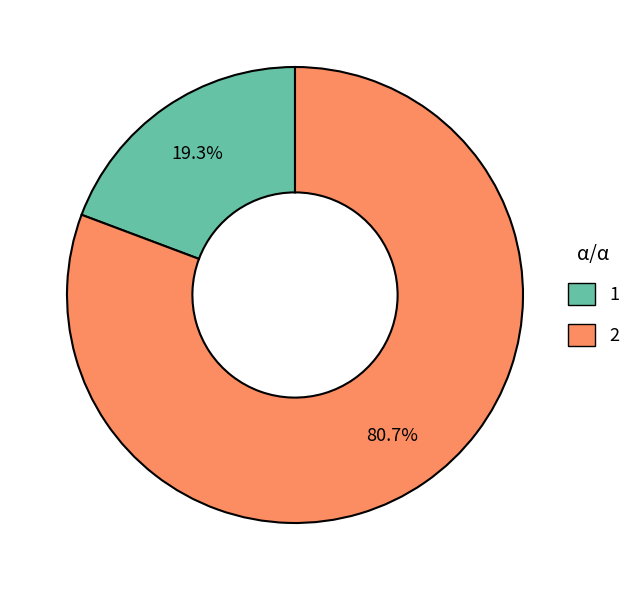

Combined, do 1 and 2 account for over 50%?

Yes